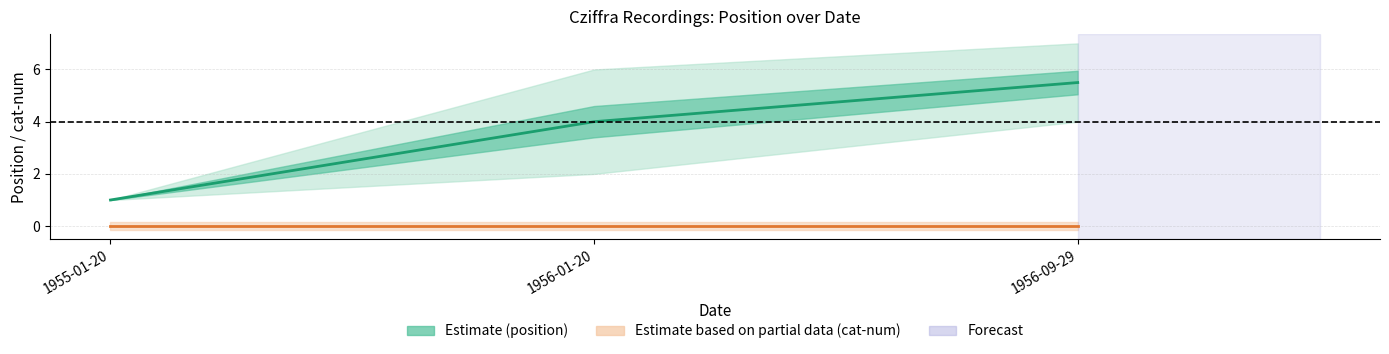

Between 1955-01-20 and 1956-01-20, which series saw the biggest shift?

position